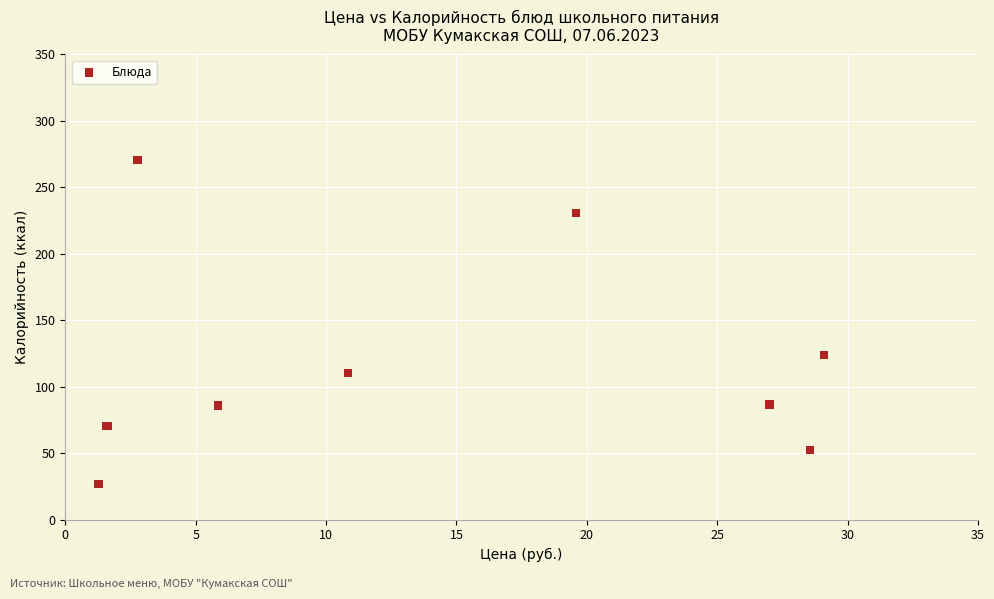

What Y value in the scatter plot is closest to 148?

123.8